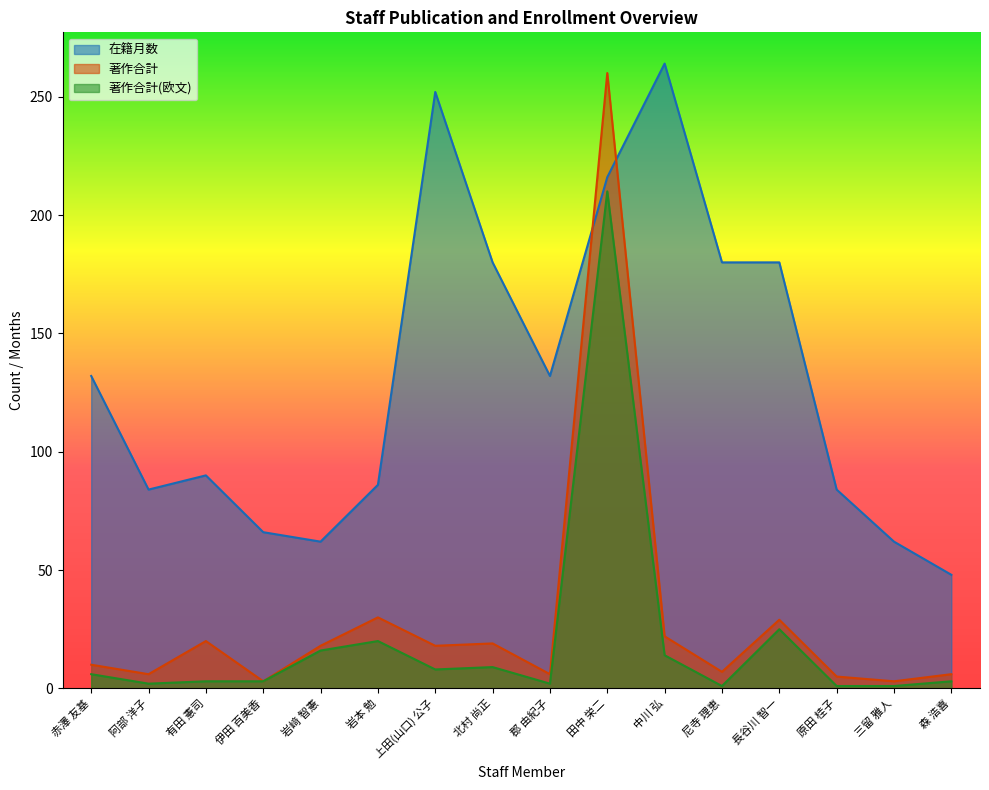

True or false: 著作合計 and 著作合計(欧文) cross at least once.

False